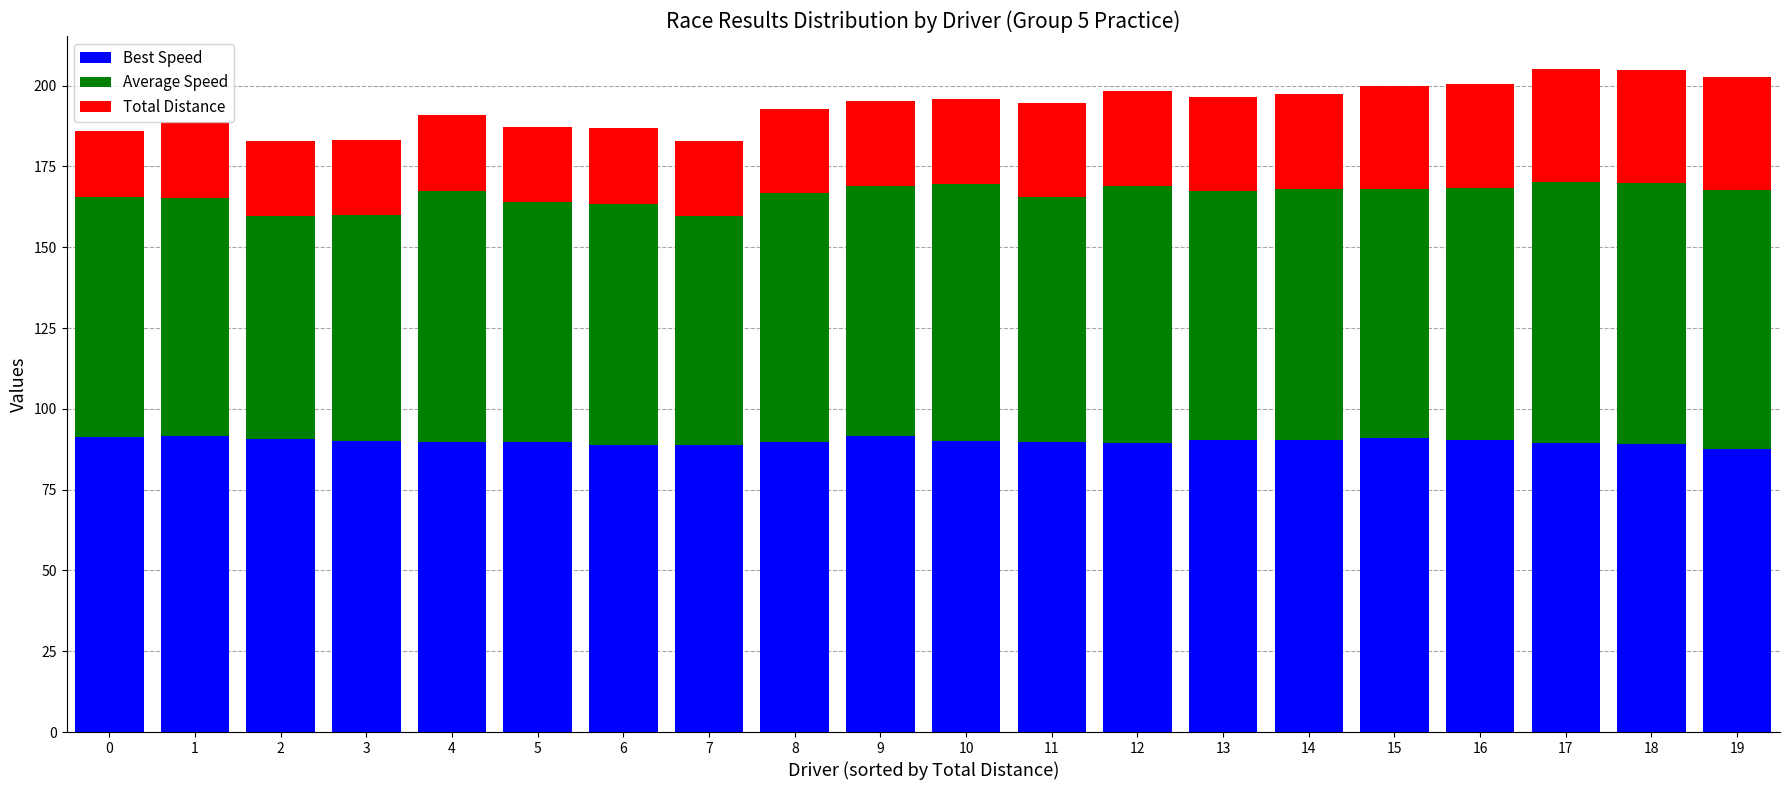

What is the minimum value for Best Speed?

87.5